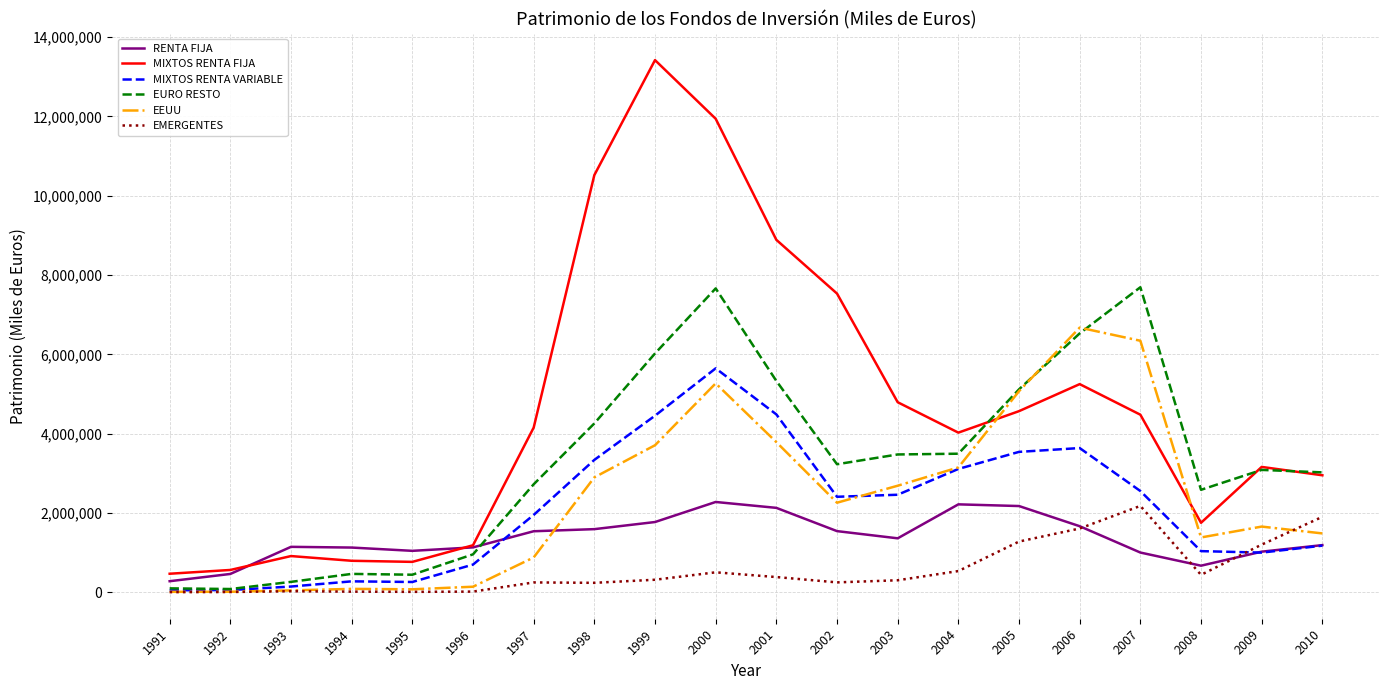

What are all the series names shown in the legend?

RENTA FIJA, MIXTOS RENTA FIJA, MIXTOS RENTA VARIABLE, EURO RESTO, EEUU, EMERGENTES